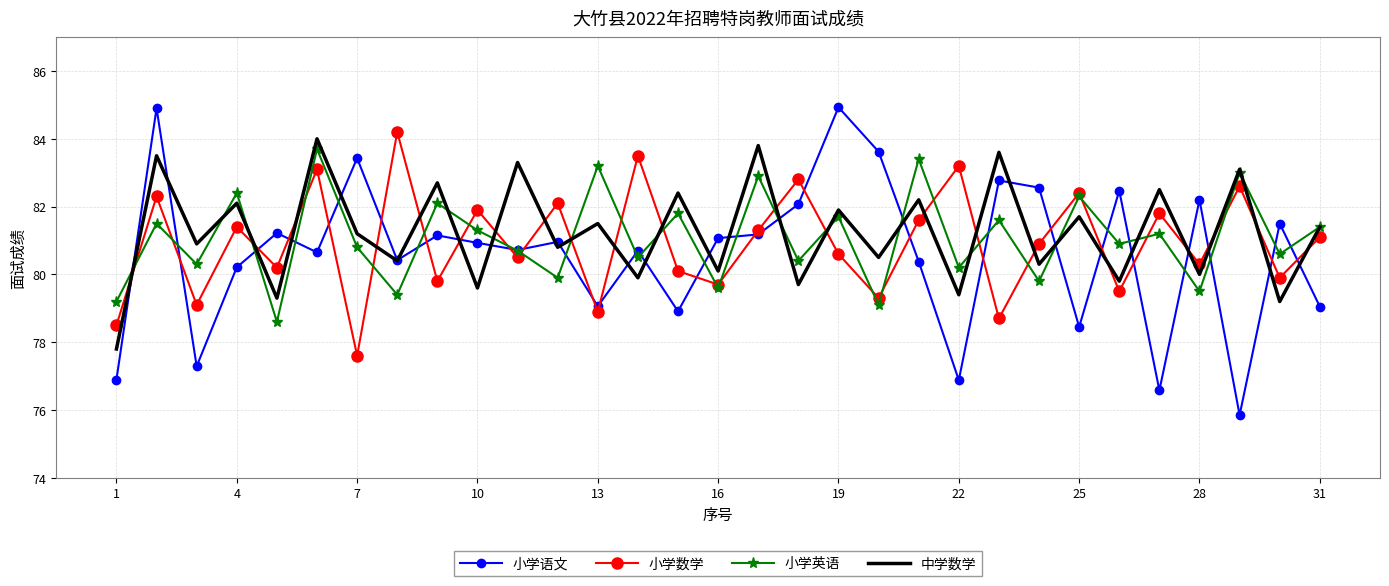

Which series has the largest range (max minus min)?

小学语文